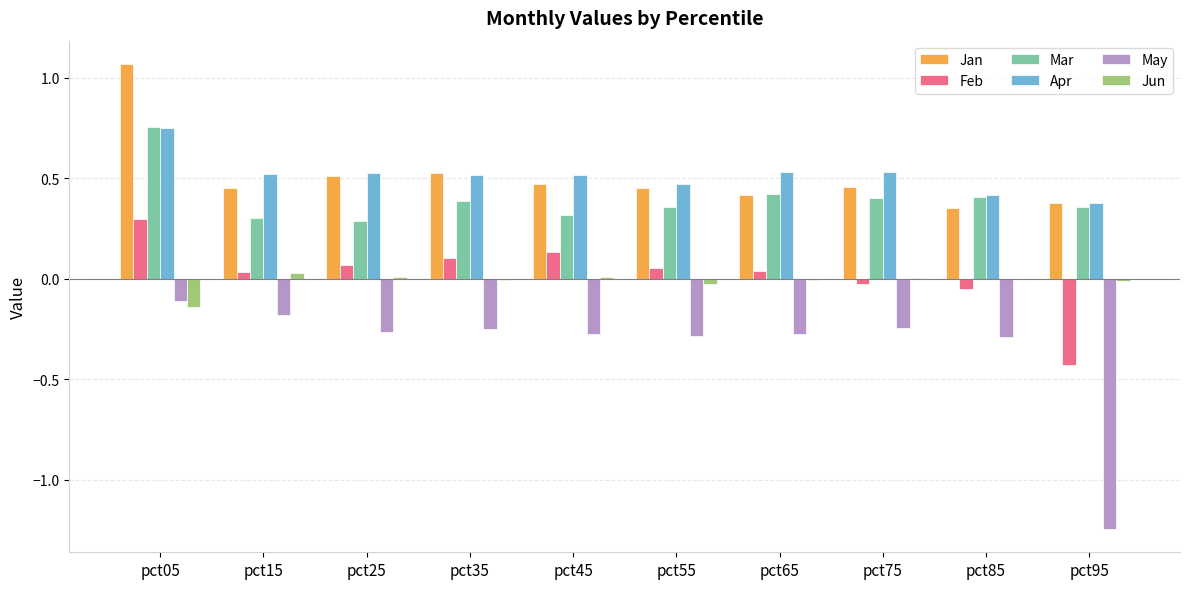

How many data points does each series have?

10